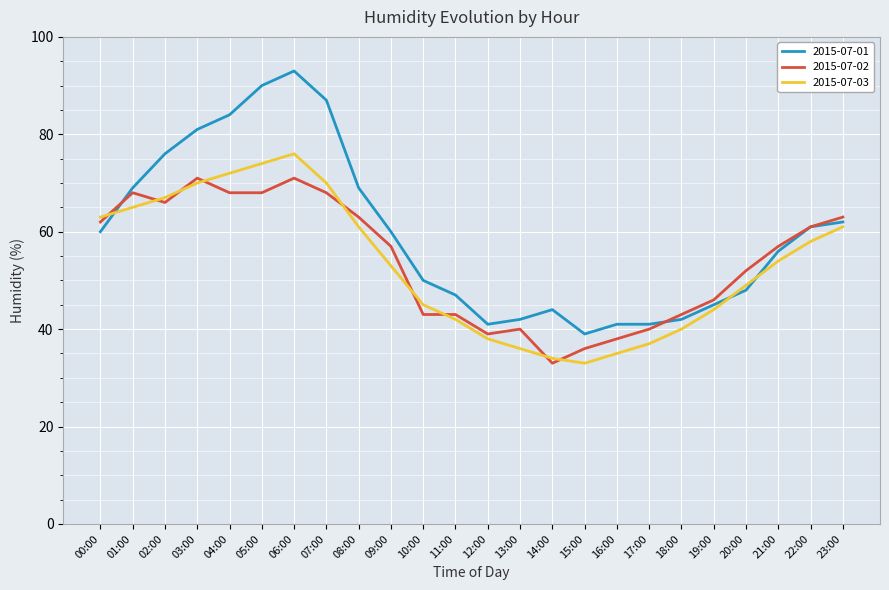

At which label does 2015-07-02 first exceed 57?

00:00